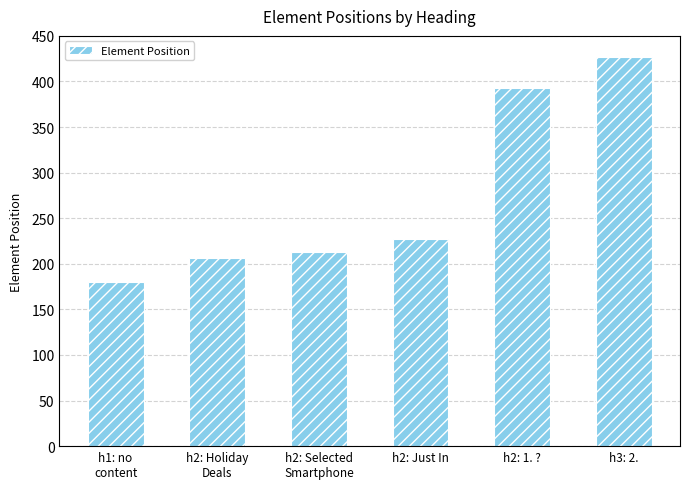

What is the change in value from h2: Selected
Smartphone to h3: 2.?

+214